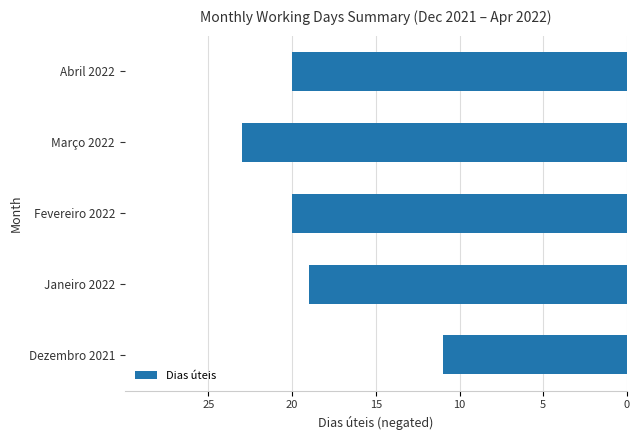

Does the chart contain any negative values?

Yes